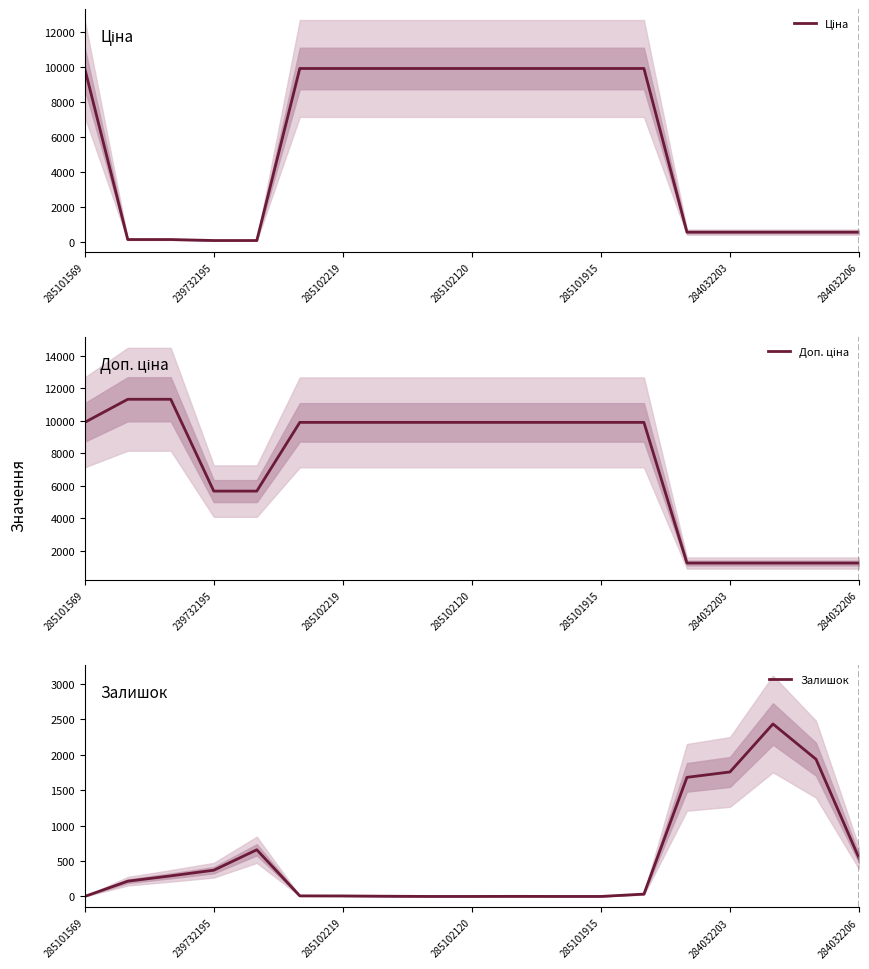

What is the highest value of the Залишок series?

2433